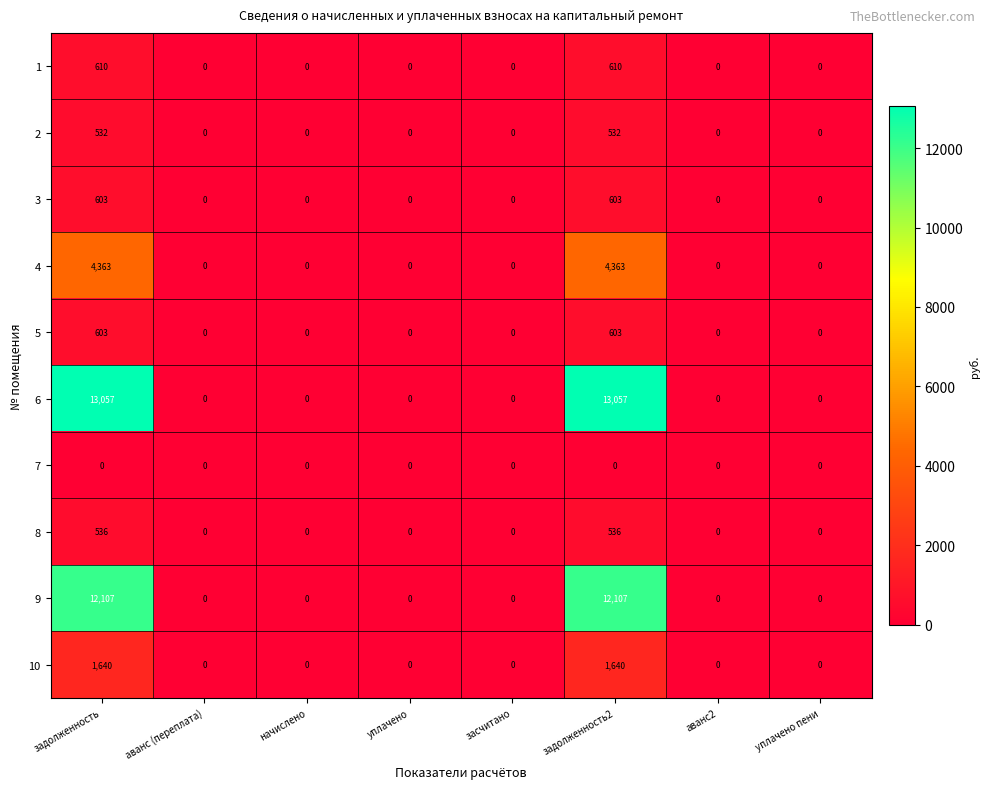

What is the difference between the highest and lowest values at задолженность?

13057